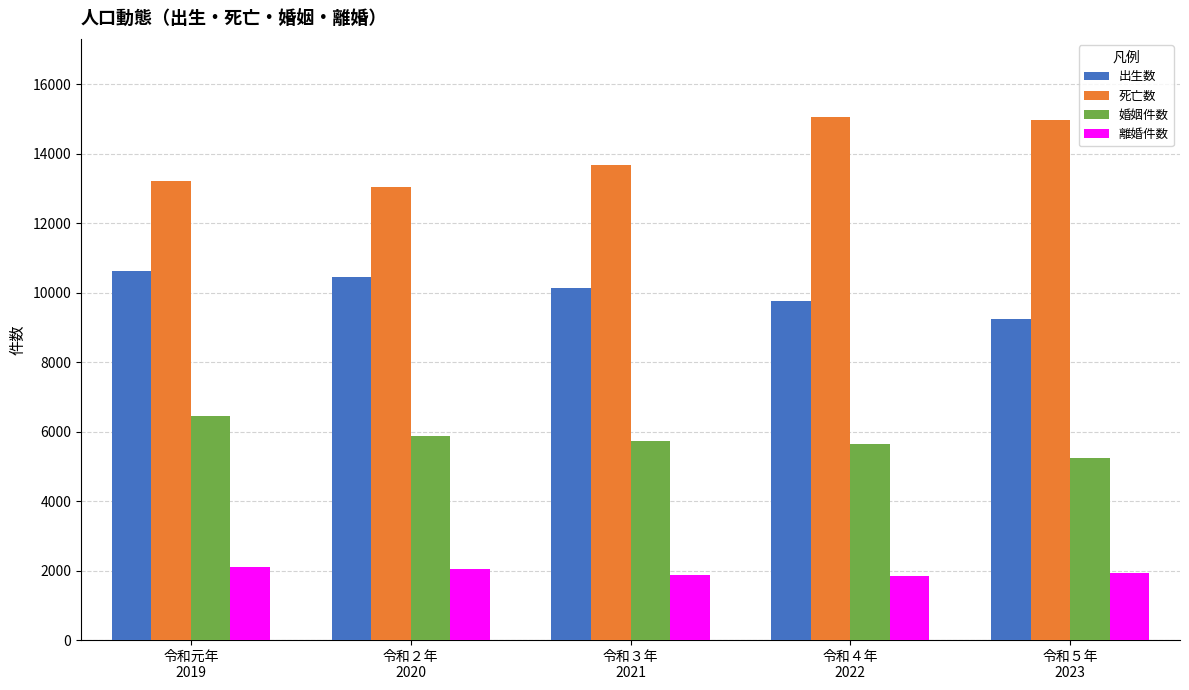

At which label does 出生数 reach its peak?

令和元年
2019